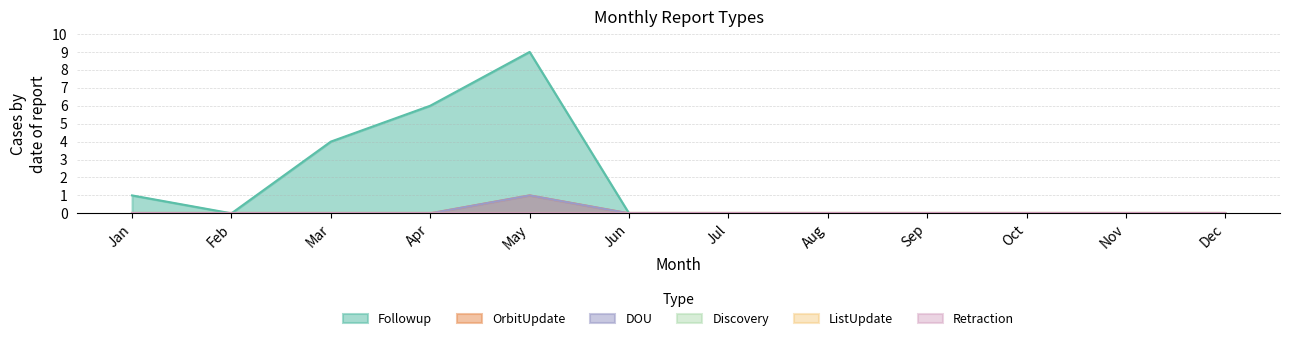

Which series has the largest total across all categories?

Followup